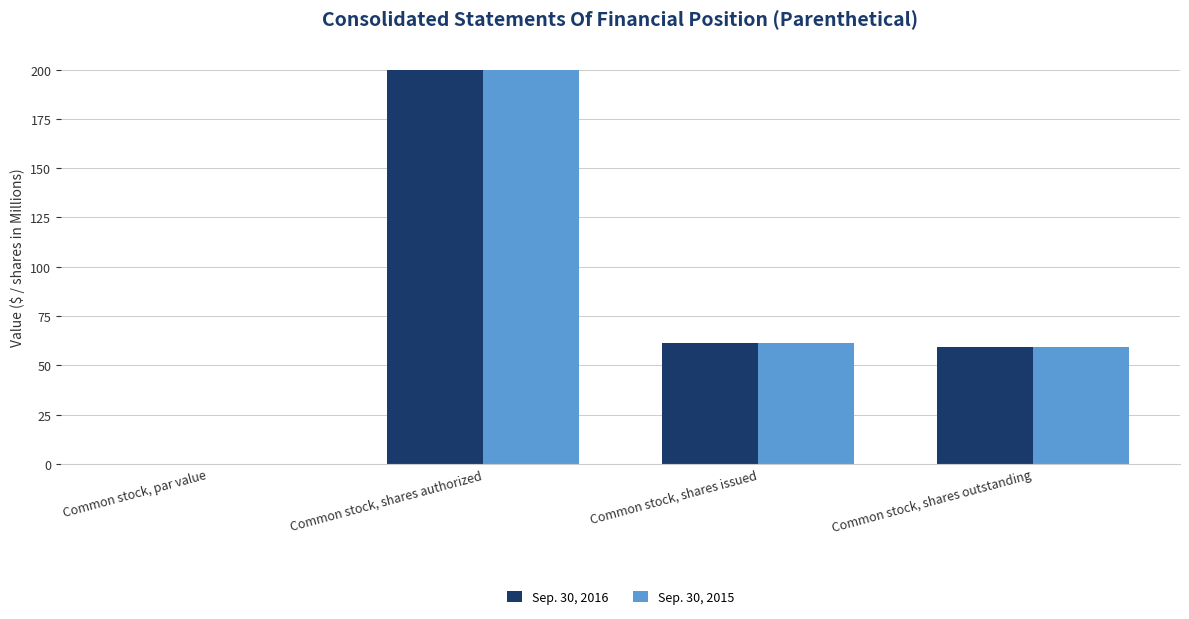

What is the total value across all series at Common stock, shares outstanding?

118.8